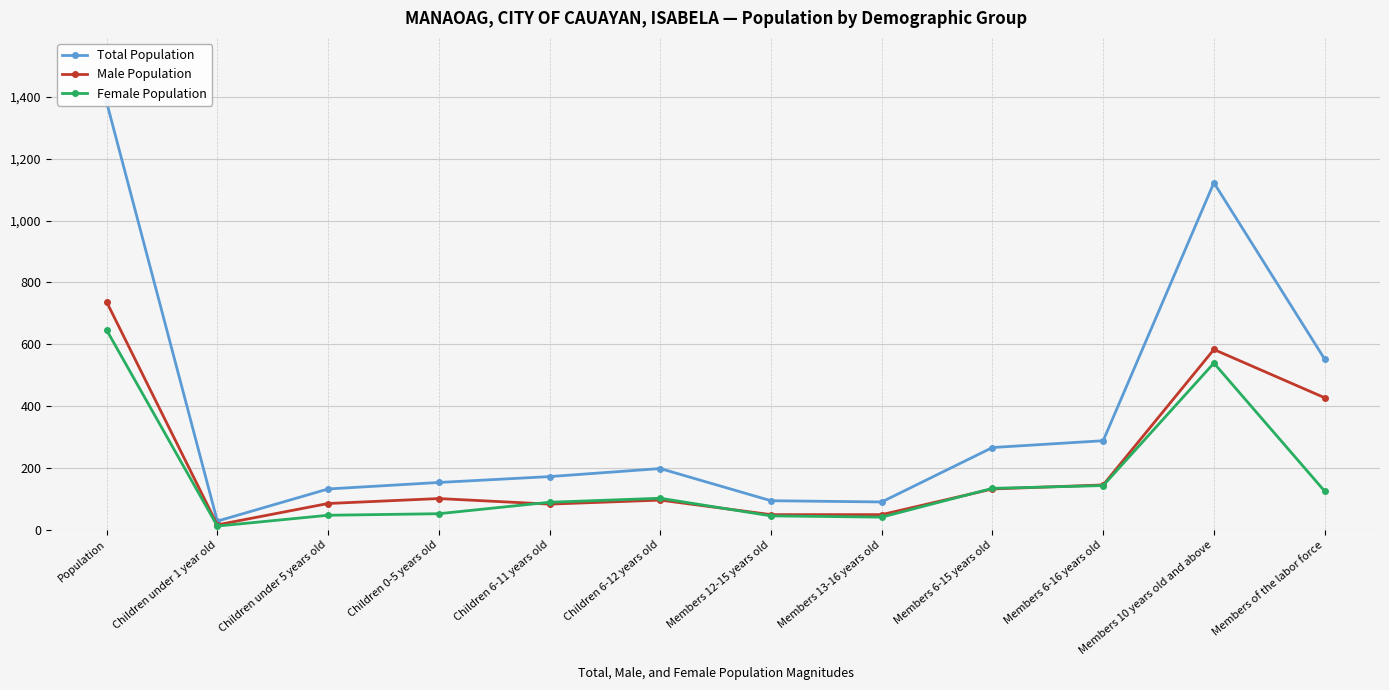

Where is the first local maximum for Male Population?

Children 0-5 years old